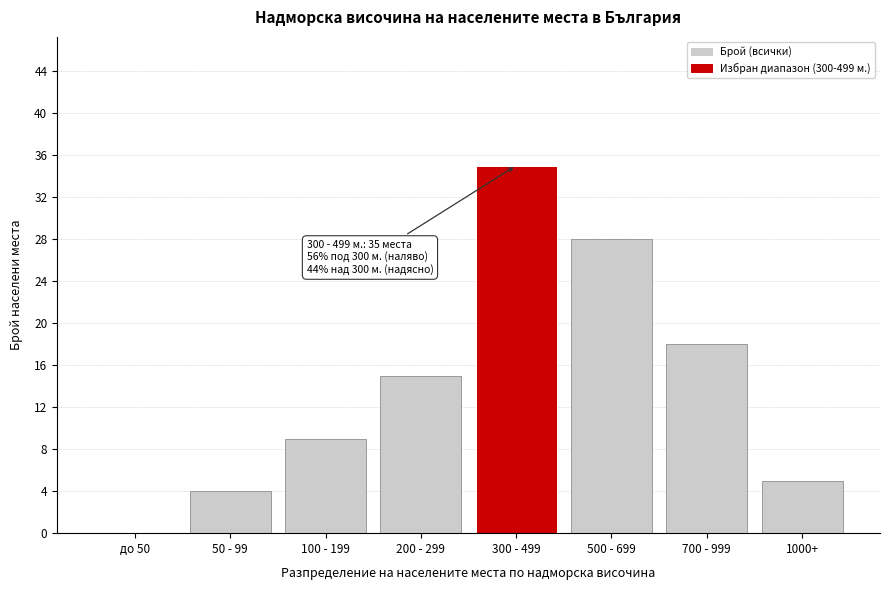

Reading right to left, extract all data points from this chart.

1000+=5	700 - 999=18	500 - 699=28	300 - 499=35	200 - 299=15	100 - 199=9	50 - 99=4	до 50=0